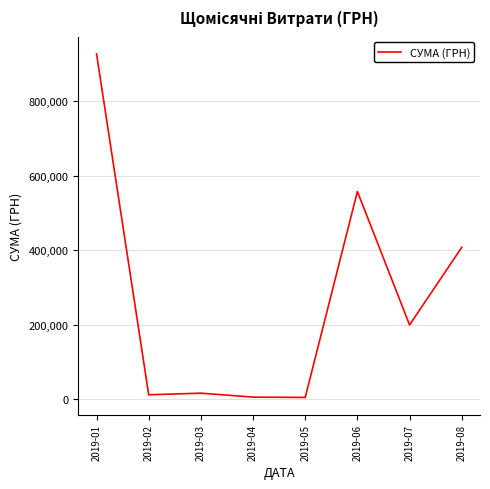

What is the sum of all values?

2126226.0